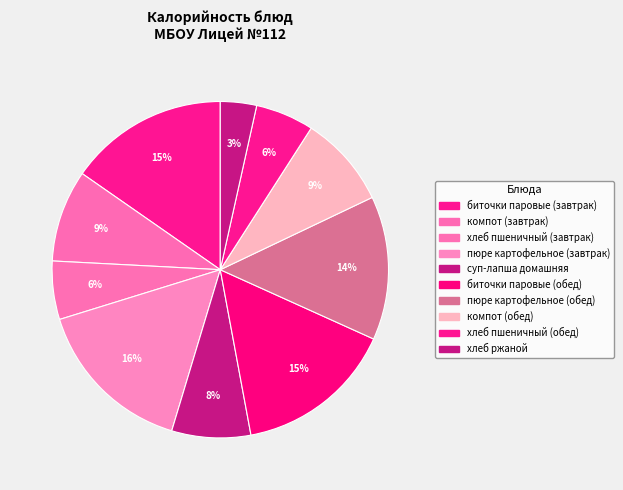

Does суп-лапша домашняя account for over 50% of the chart?

No